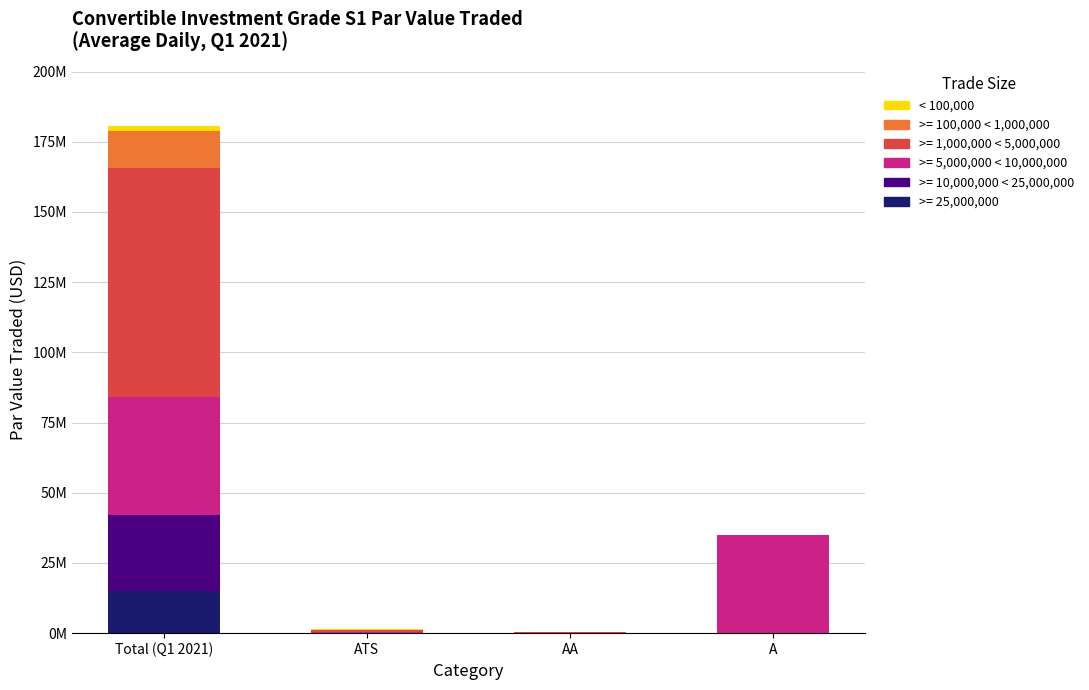

What are all the series names shown in the legend?

< 100,000, >= 100,000 < 1,000,000, >= 1,000,000 < 5,000,000, >= 5,000,000 < 10,000,000, >= 10,000,000 < 25,000,000, >= 25,000,000